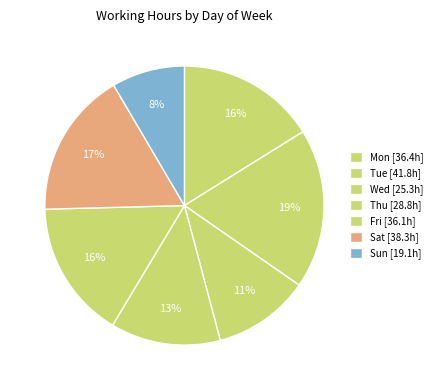

Combined, do Thu and Mon account for over 50%?

No